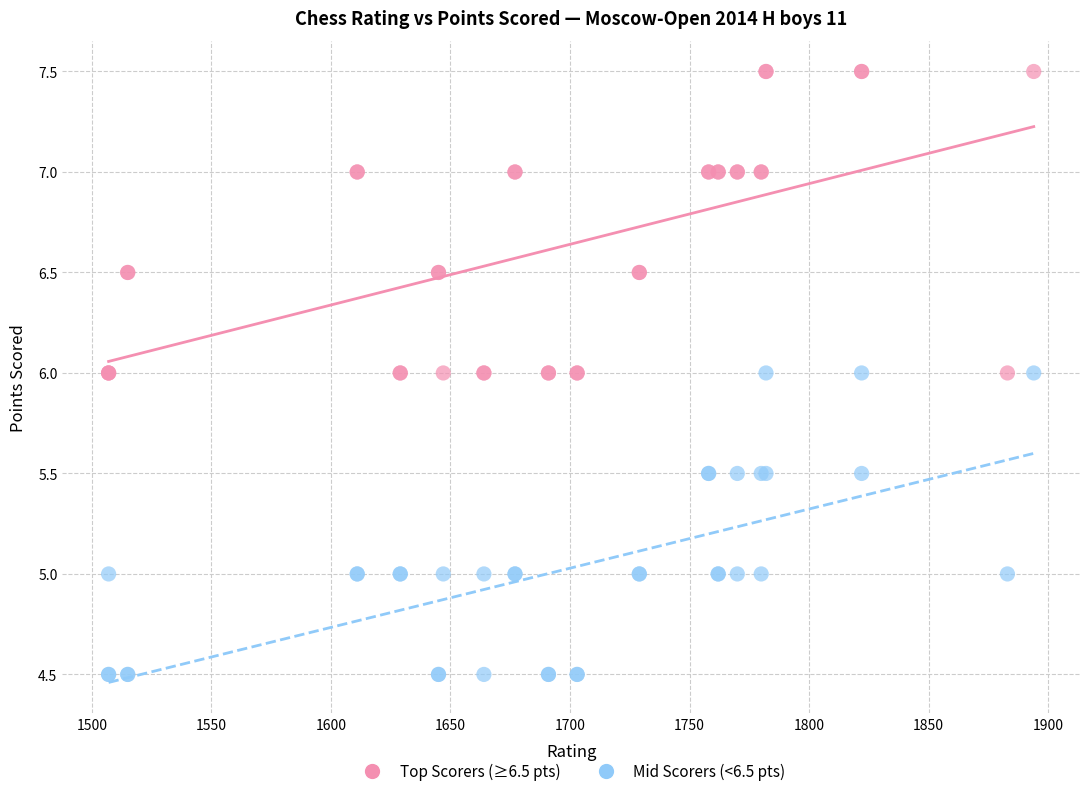

Which series reaches the maximum Y coordinate?

Top Scorers (≥6.5 pts)